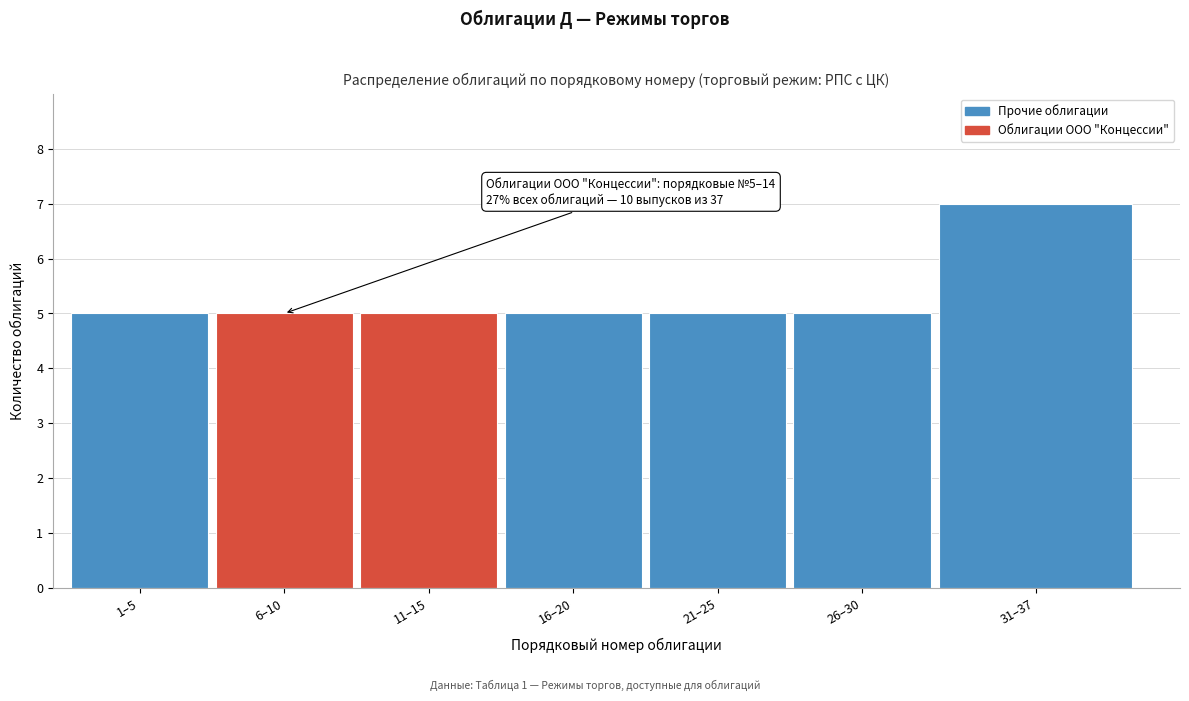

Reading right to left, extract all data points from this chart.

7	5	5	5	5	5	5